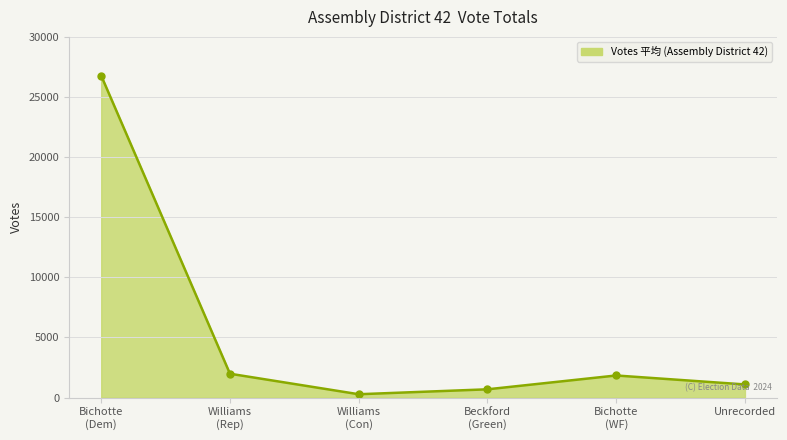

At which label does the data first exceed 1839?

Bichotte
(Dem)